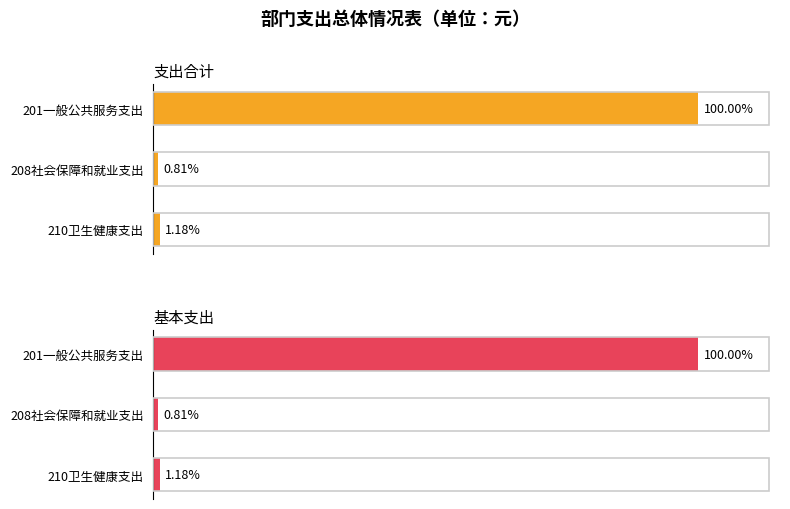

List the labels in order of 支出合计 value, largest first.

201一般公共服务支出, 210卫生健康支出, 208社会保障和就业支出